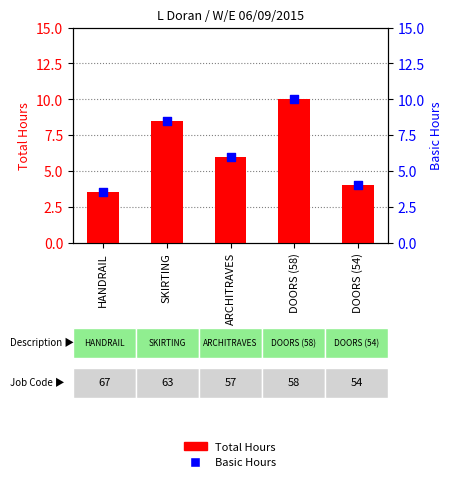

At how many categories does at least one series exceed 5?

3